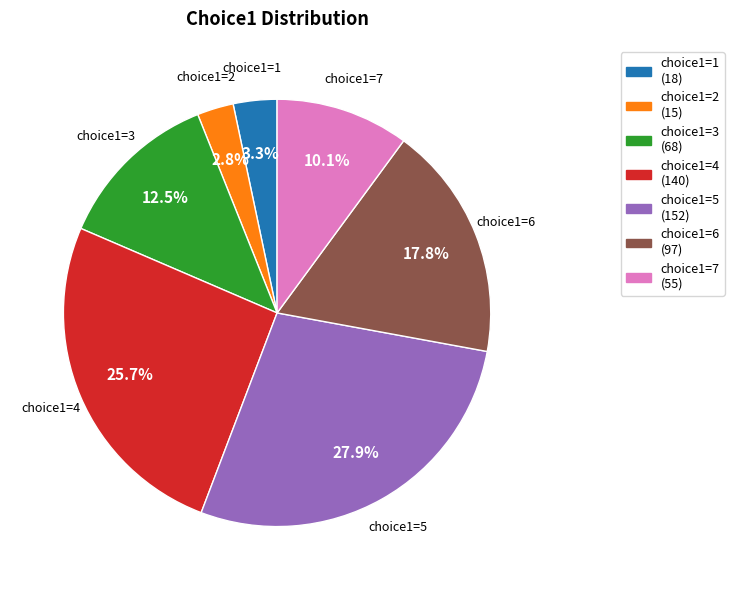

To the nearest percent, what is the difference between the choice1=7 and choice1=4 slice percentages?

16%